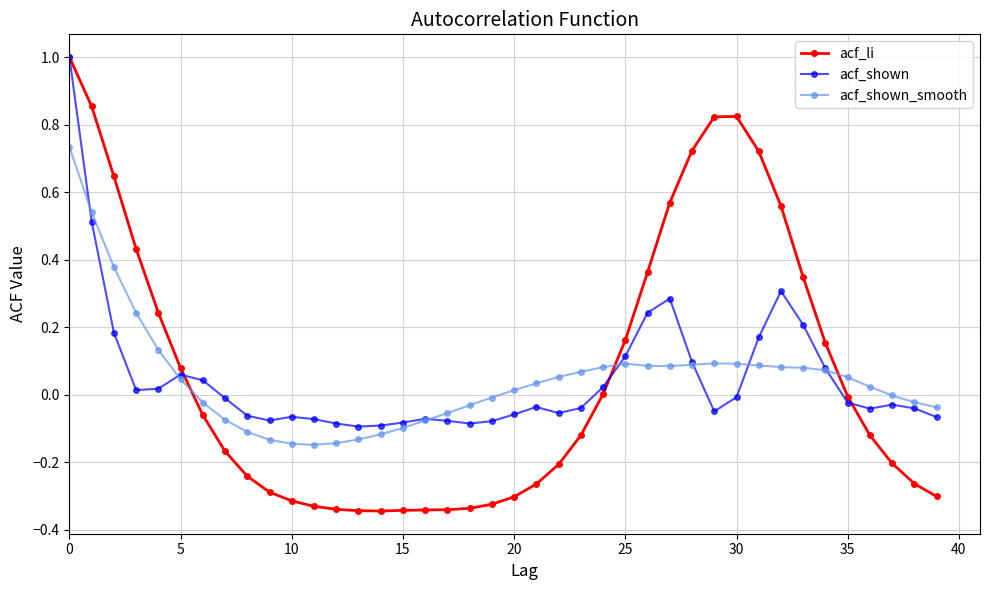

What is the highest value of the acf_li series?

1.0